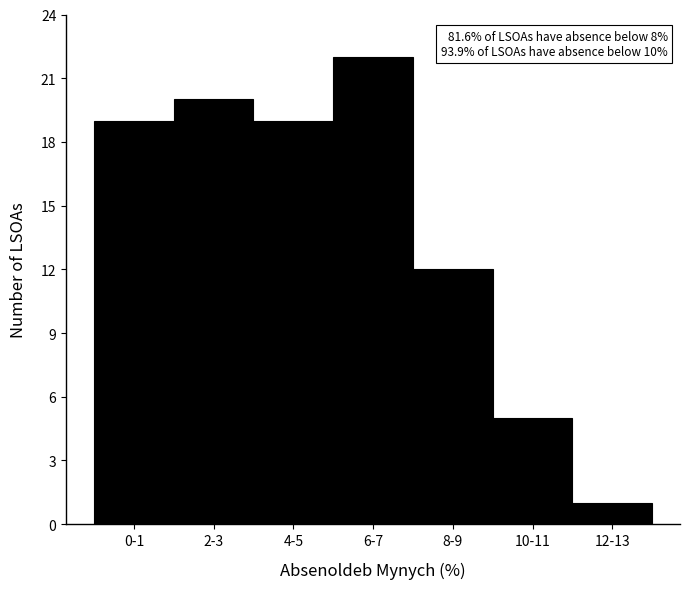

Reading left to right, list all the values displayed in this chart.

19	20	19	22	12	5	1